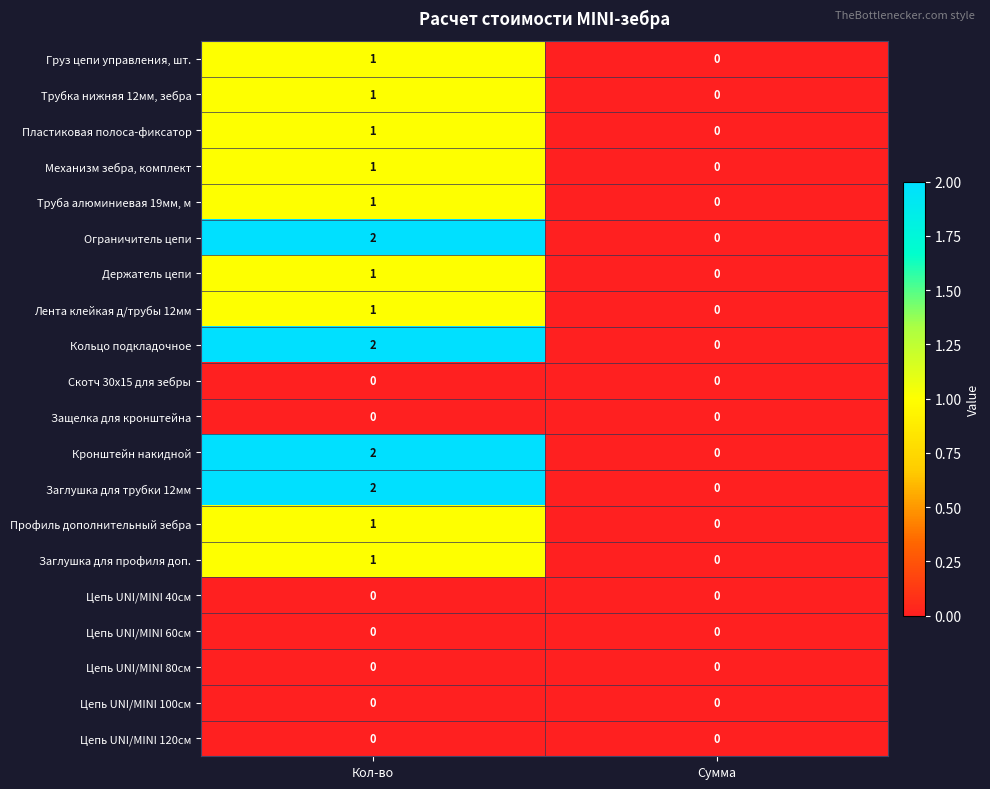

Rank the categories by Кольцо подкладочное value from highest to lowest.

Кол-во, Сумма